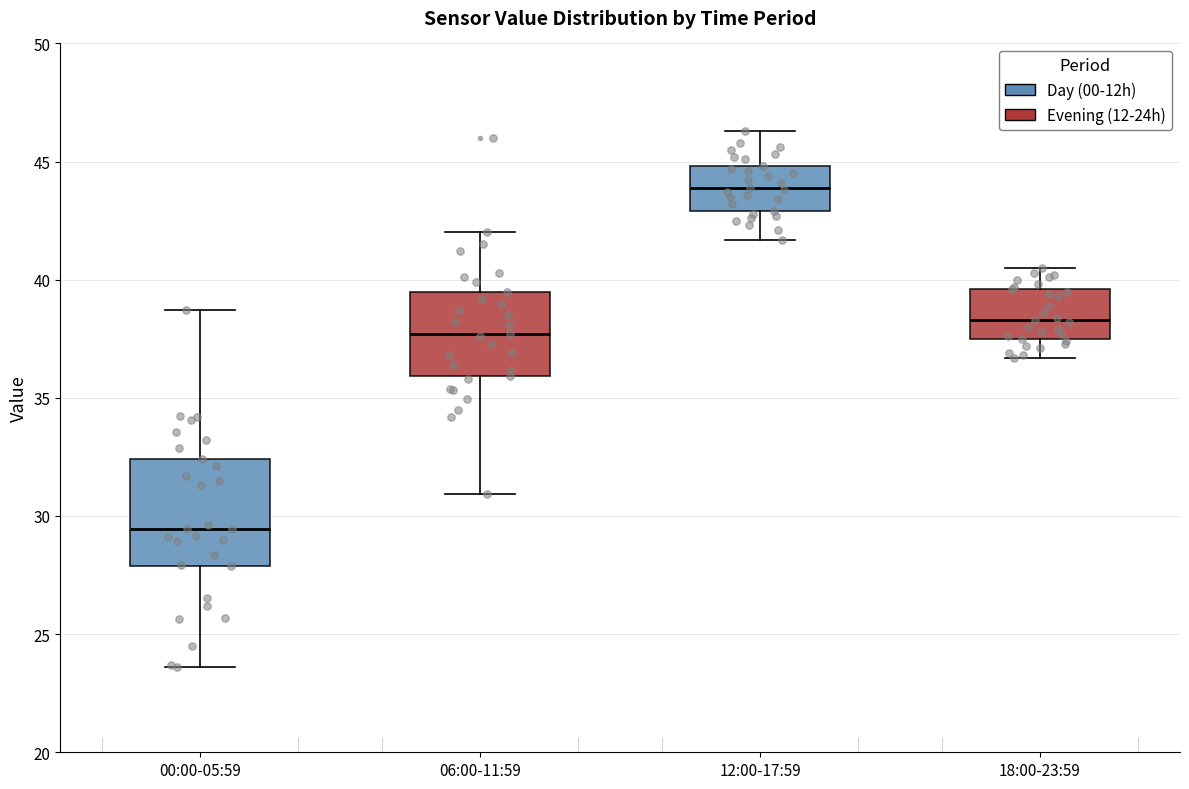

Where is the lower edge of the box for 00:00-05:59 on the y-axis? The values are not printed on the chart, so give them approximately, as read against the axis.

28.0